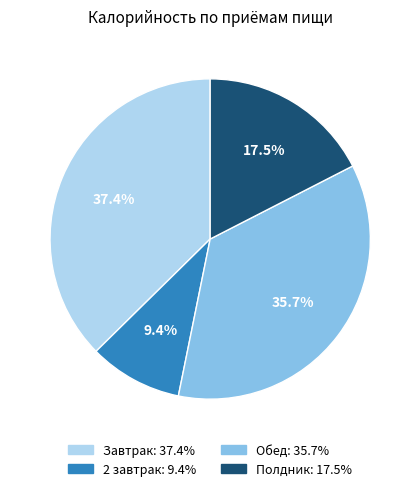

Do Завтрак and 2 завтрак together represent more than half of the pie?

No